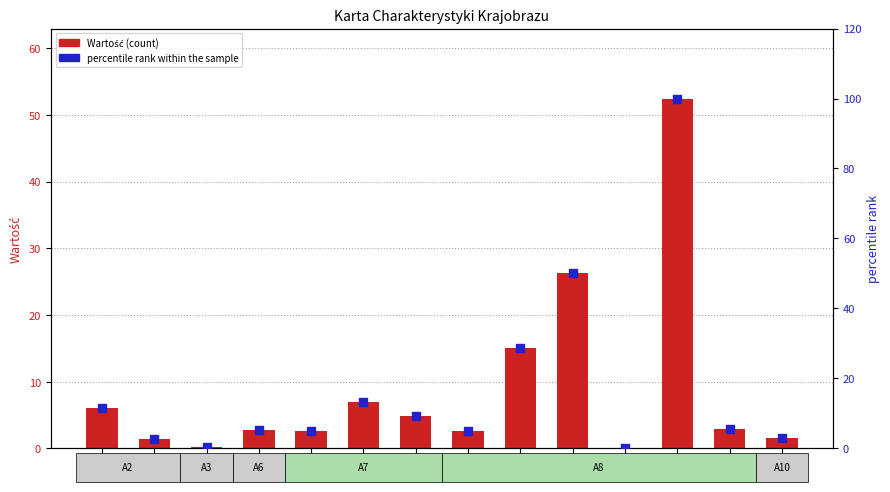

What is the total value across all series at A3a?

0.4